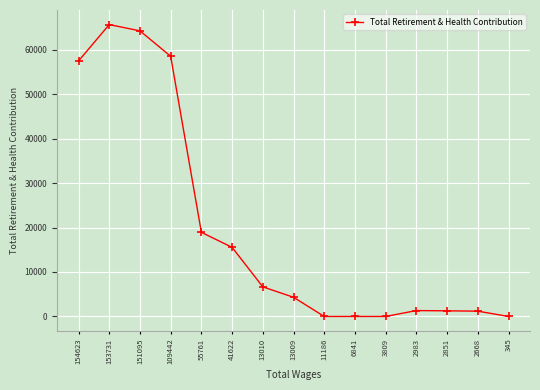

What is the sum of all values?

294986